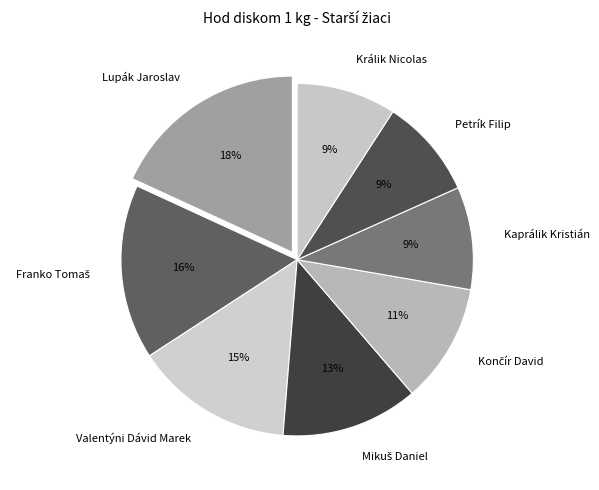

Is there a majority slice in this chart?

No